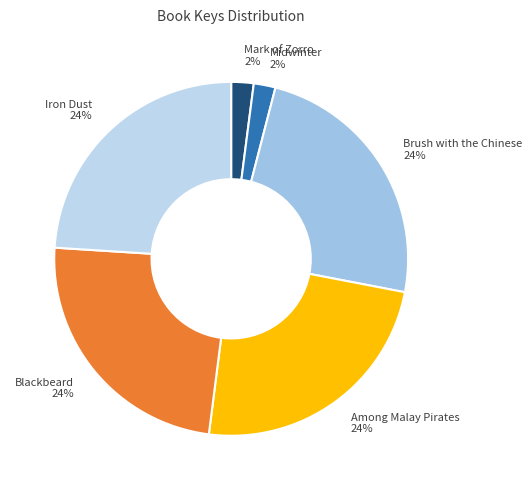

Is the sum of Blackbeard and Iron Dust greater than half?

No